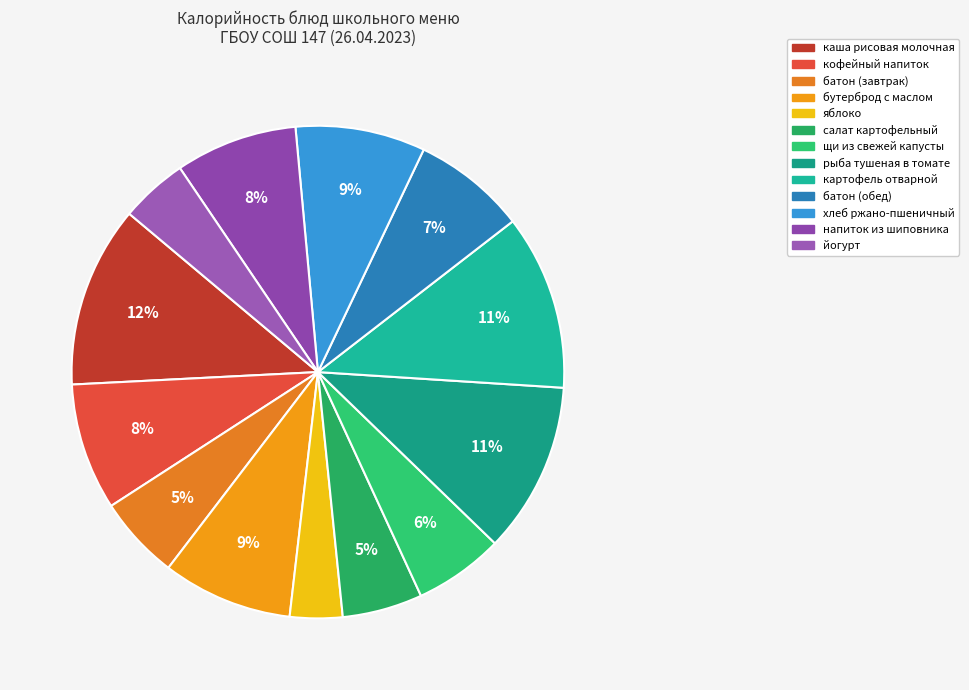

The каша рисовая молочная slice represents 1% of the pie. True or false?

False